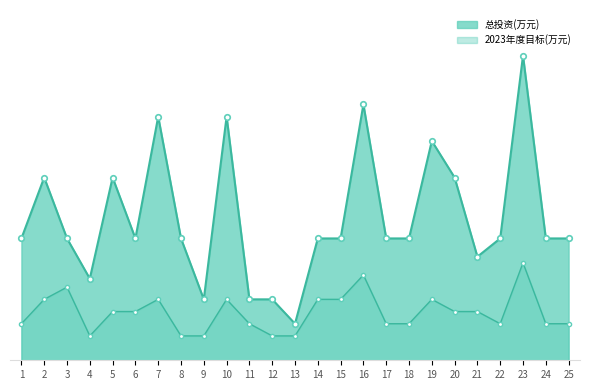

List the series in order of their peak value, lowest first.

2023年度目标(万元), 总投资(万元)